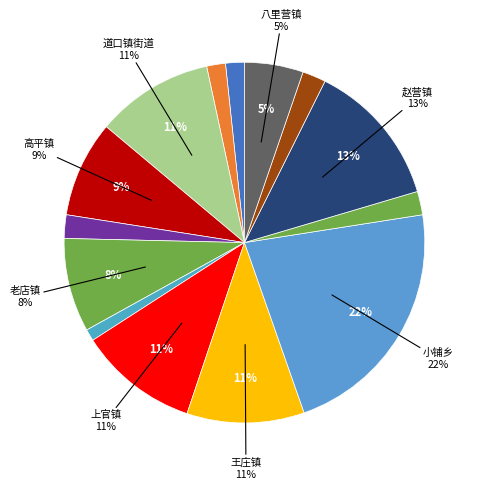

Rank the categories by value from lowest to highest.

牛屯镇, 半坡店镇, 慈周寨镇, 焦虎镇, 枣村乡, 四间房镇, 八里营镇, 老店镇, 高平镇, 道口镇街道, 王庄镇, 上官镇, 赵营镇, 小铺乡